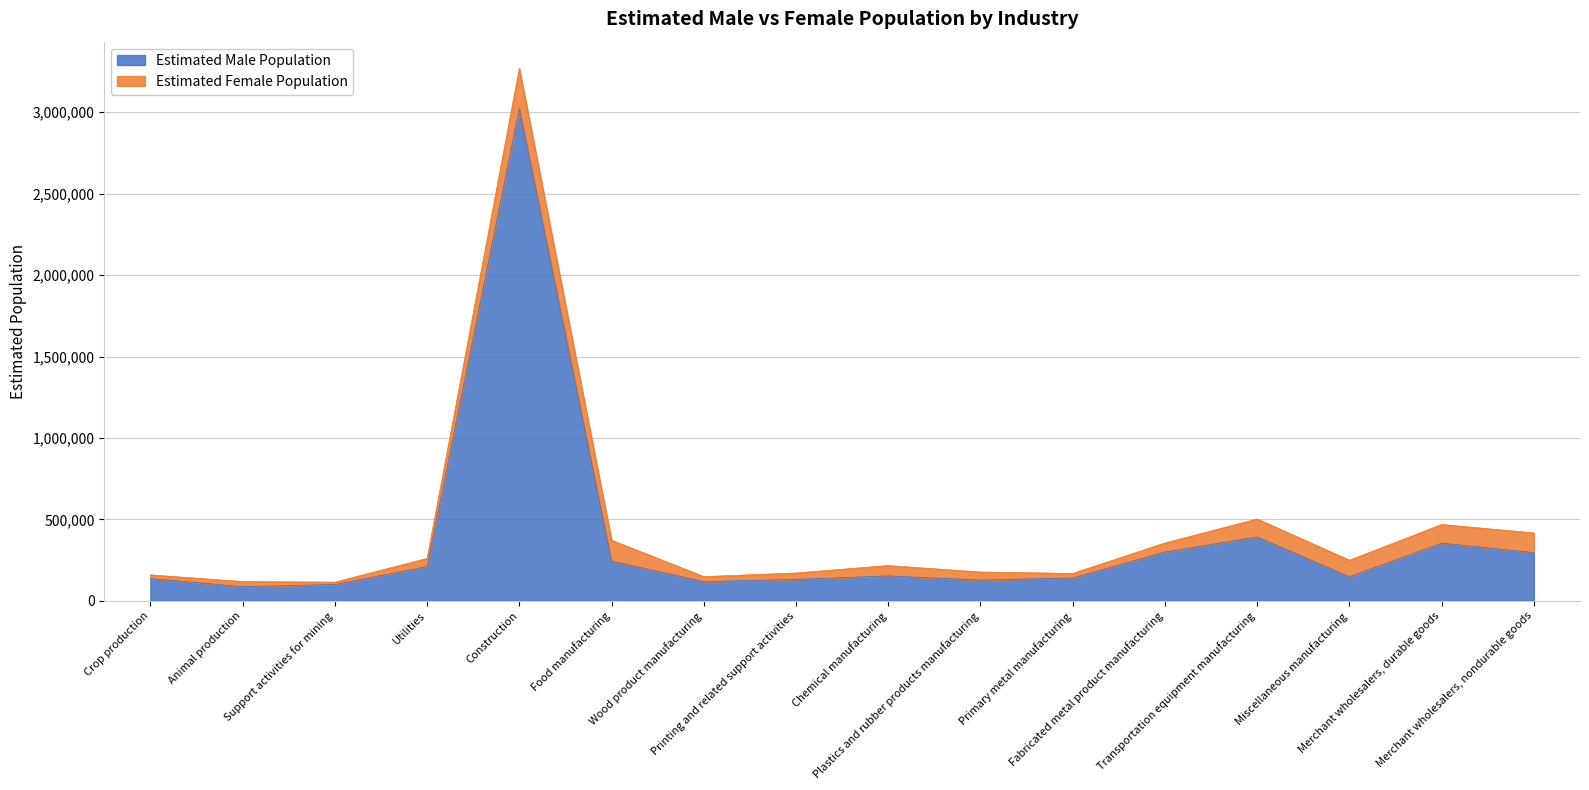

Rank the categories by value from highest to lowest.

Construction, Transportation equipment manufacturing, Merchant wholesalers, durable goods, Fabricated metal product manufacturing, Merchant wholesalers, nondurable goods, Food manufacturing, Utilities, Chemical manufacturing, Miscellaneous manufacturing, Primary metal manufacturing, Crop production, Printing and related support activities, Plastics and rubber products manufacturing, Wood product manufacturing, Support activities for mining, Animal production